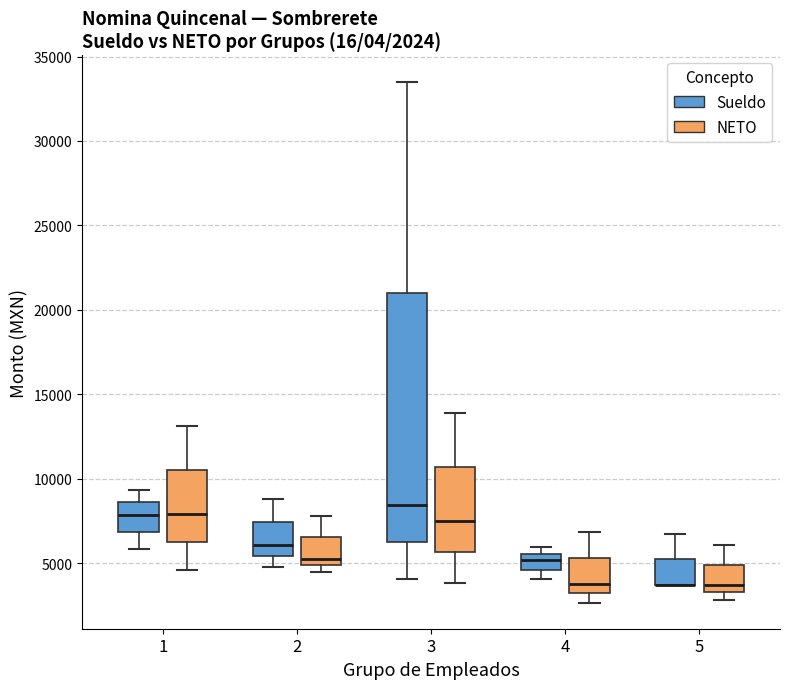

Which box is the tallest, from its lower edge to its upper edge?

3 (Sueldo)